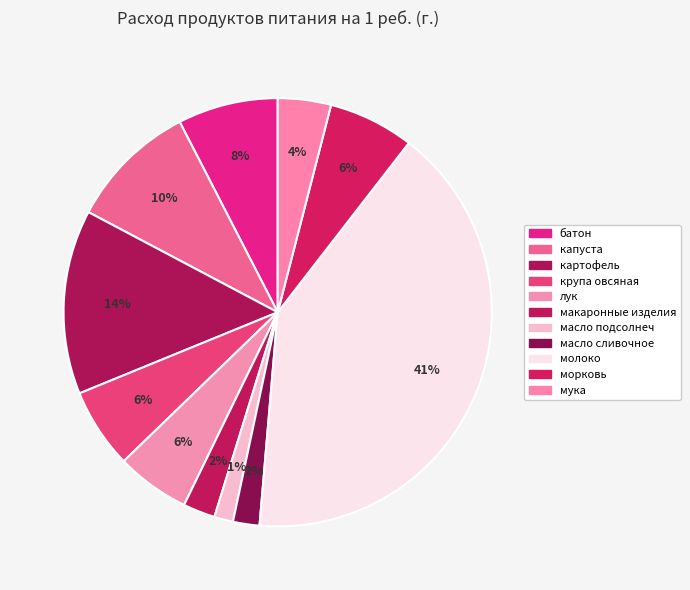

How many slices are in this pie chart?

11